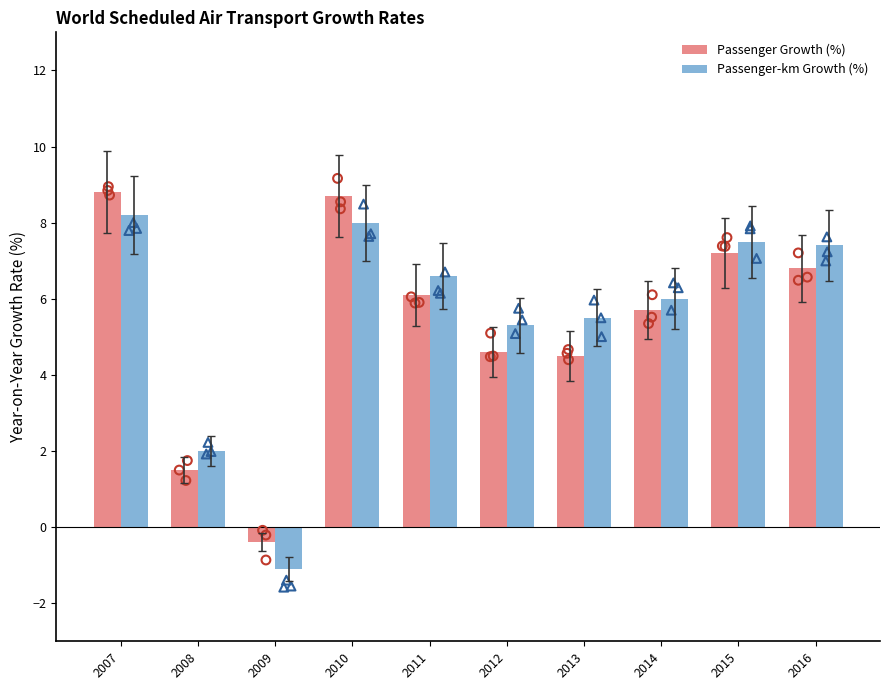

At how many categories does at least one series exceed 8?

2